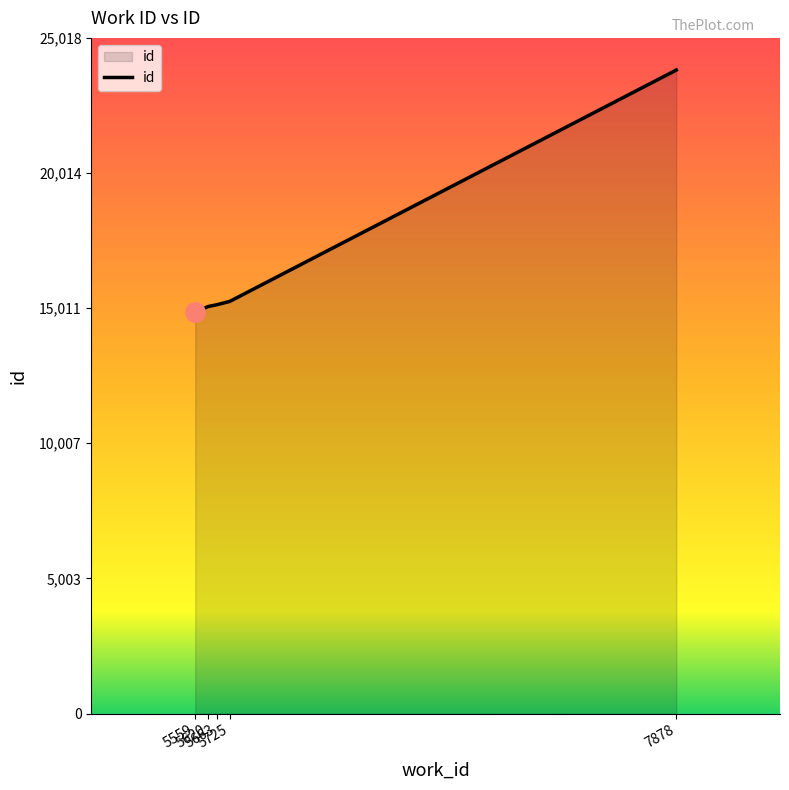

What is the difference between the maximum and minimum values?

8975